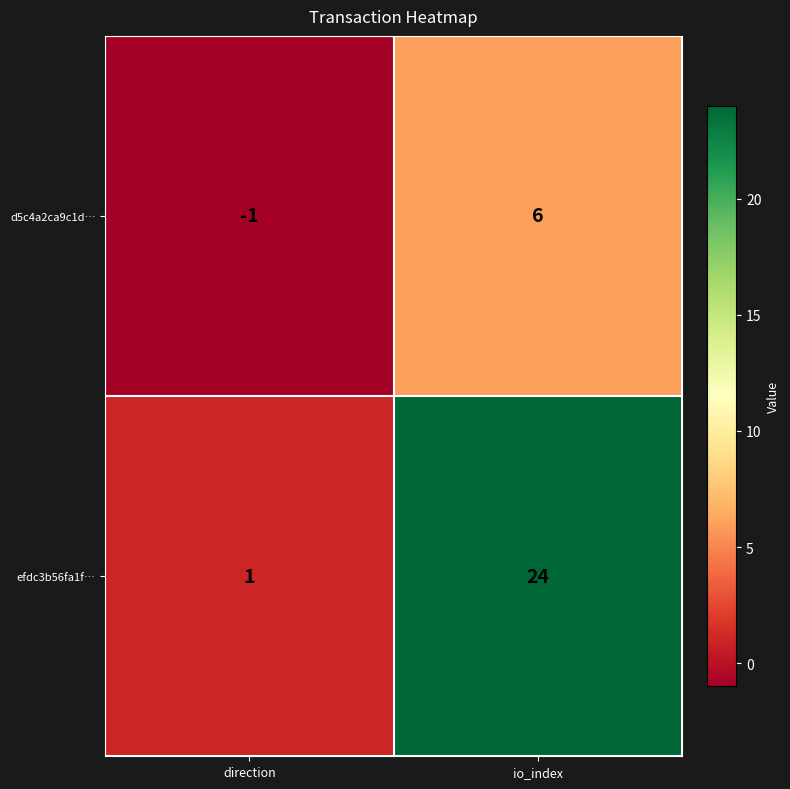

At which category is the sum across all series the highest?

io_index